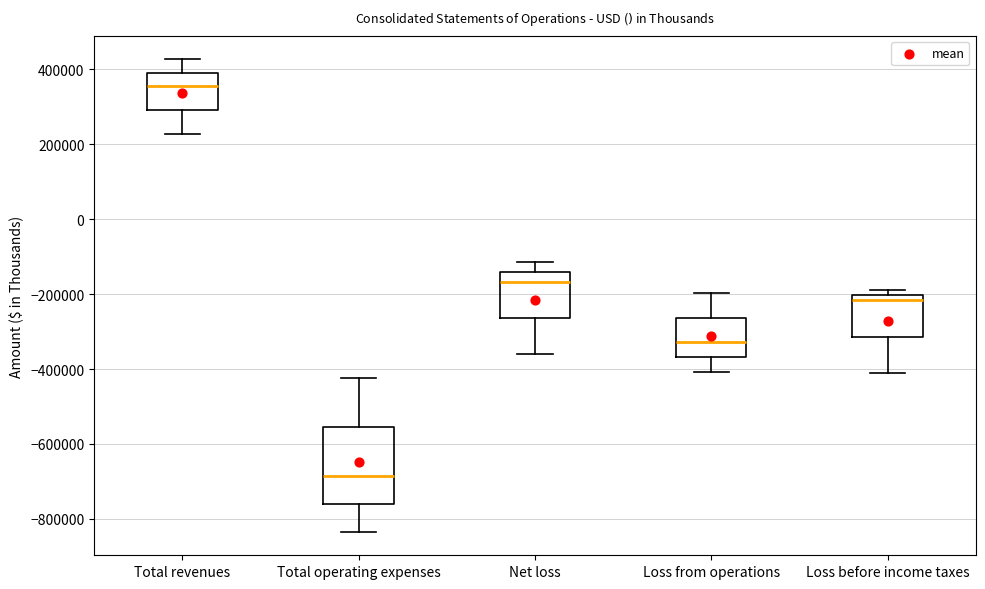

Reading left to right, read every box against the y-axis: the position of its median line, the range the box covers, and the ends of its whiskers. The values are not printed on the chart, so give them approximately, as read against the axis.

Total revenues: median 360000, box 300000 to 400000, whiskers 220000 to 420000
Total operating expenses: median -680000, box -760000 to -560000, whiskers -840000 to -420000
Net loss: median -160000, box -260000 to -140000, whiskers -360000 to -120000
Loss from operations: median -320000, box -360000 to -260000, whiskers -400000 to -200000
Loss before income taxes: median -220000, box -320000 to -200000, whiskers -420000 to -180000